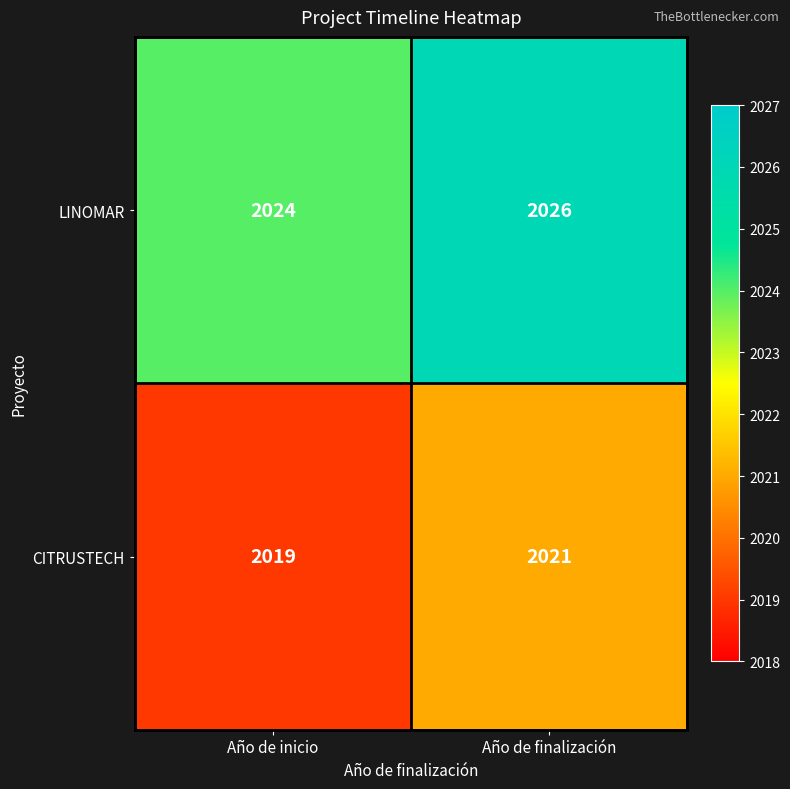

How many data points in LINOMAR are less than 2026?

1